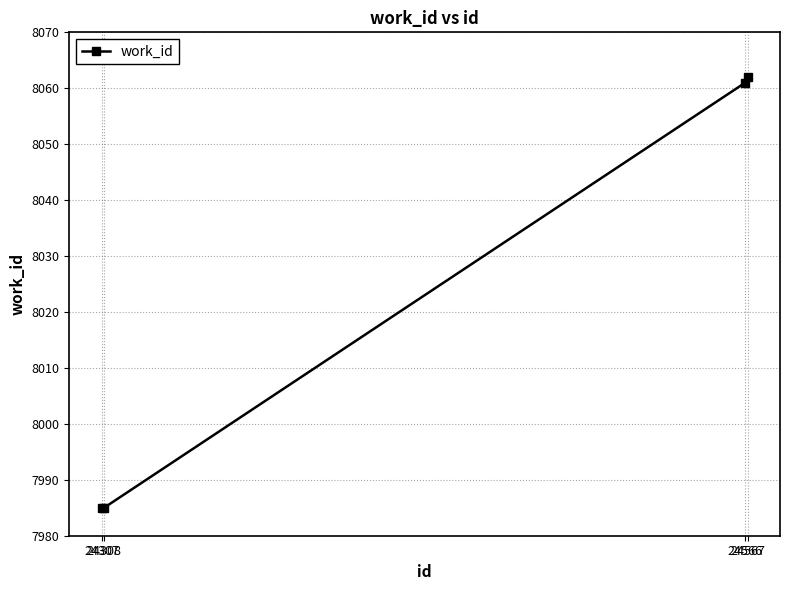

What is the value of the 3rd point from the left?

8061